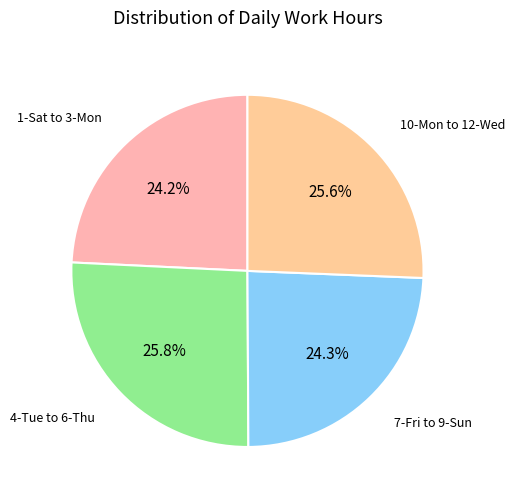

How many segments does this pie chart have?

4